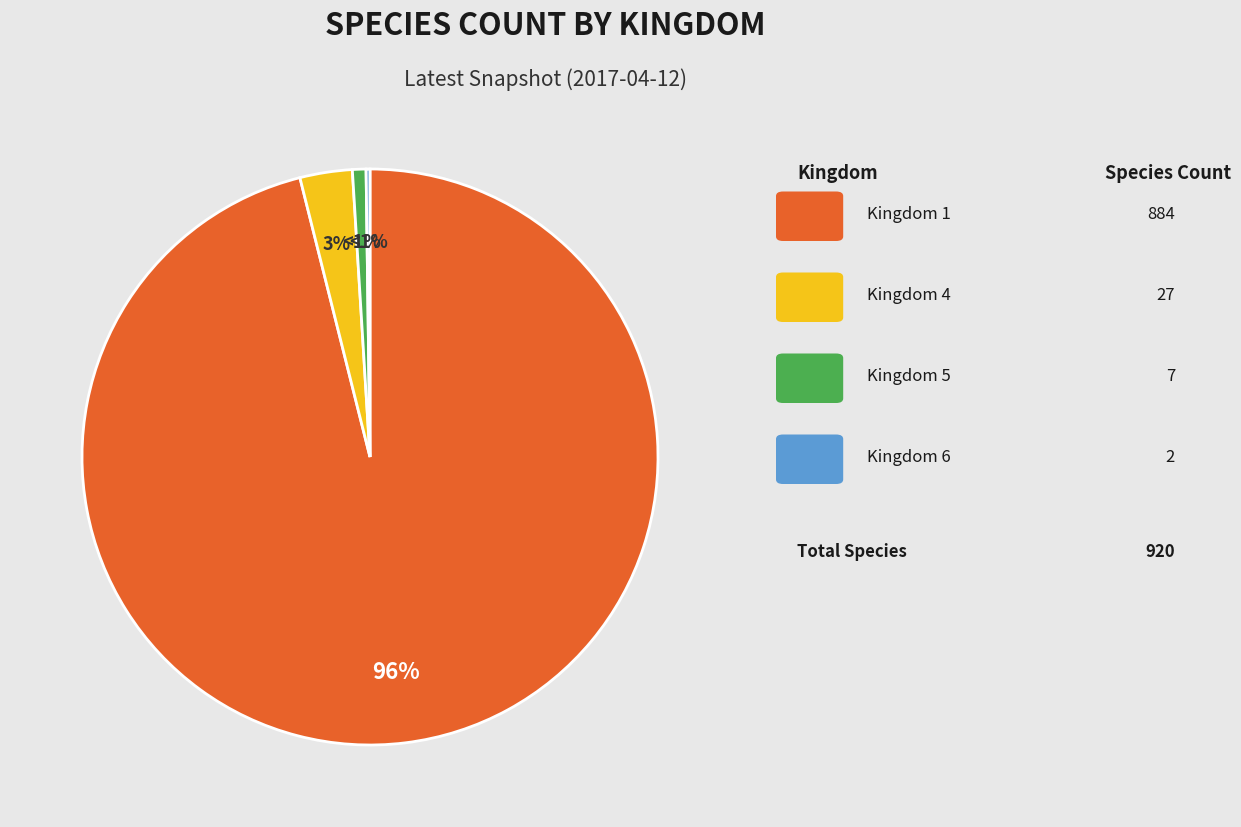

To the nearest percent, what is the combined percentage of Kingdom 1 and Kingdom 6?

96%